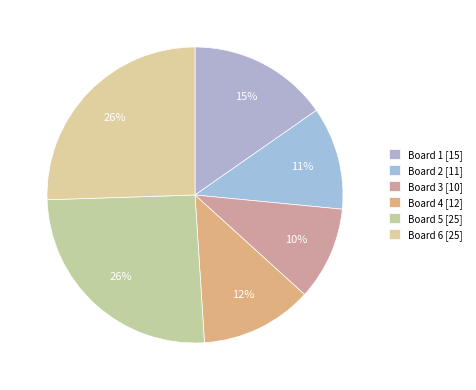

How many segments does this pie chart have?

6